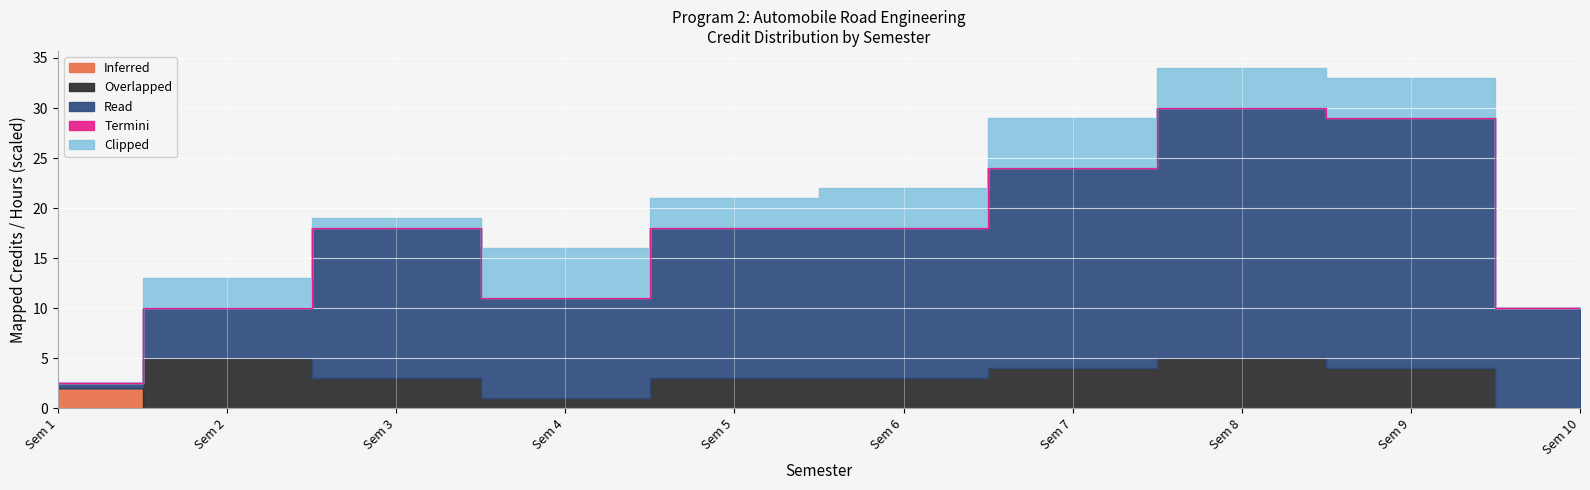

True or false: Read and Termini cross at least once.

False